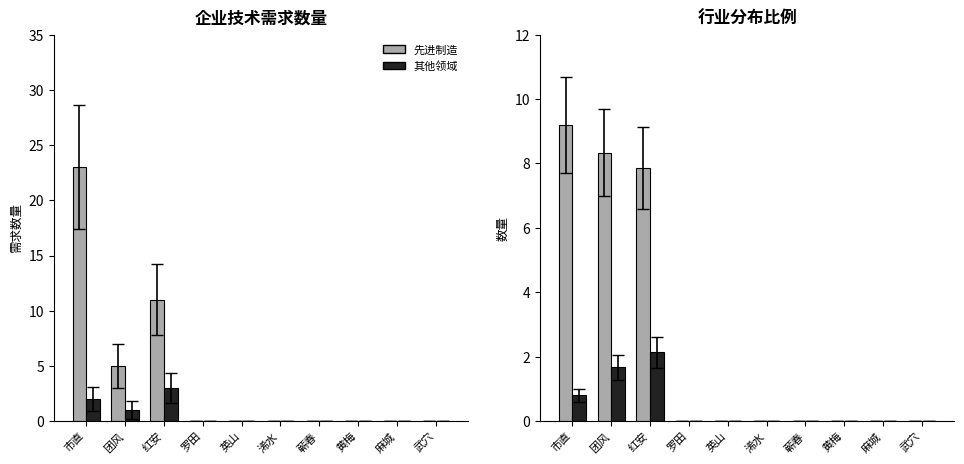

Count the number of data series in this chart.

2